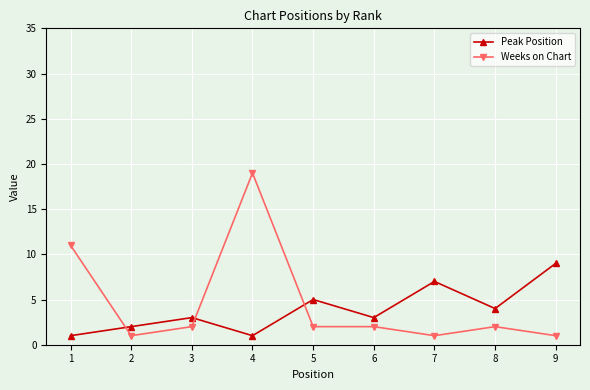

Where is the first local maximum for Weeks on Chart?

4